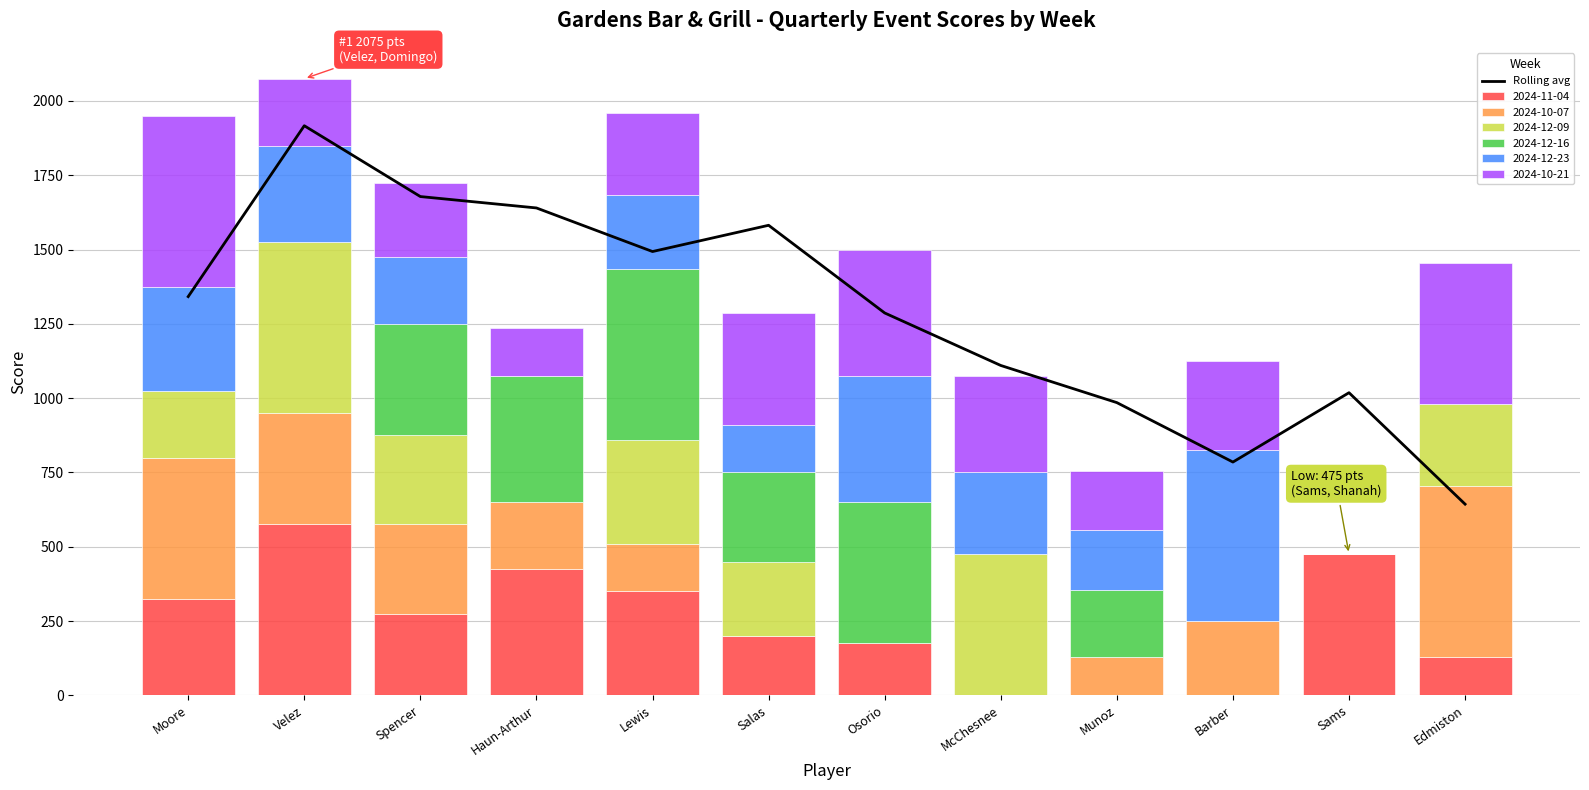

What is the label of the 4th bar from the left?

Haun-Arthur